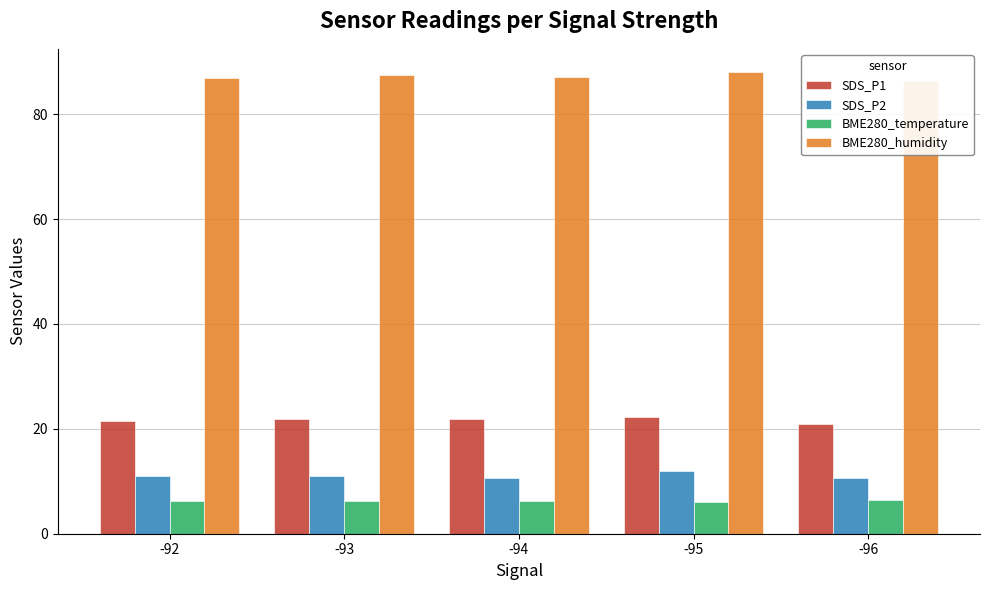

How many bars are there in each group?

4